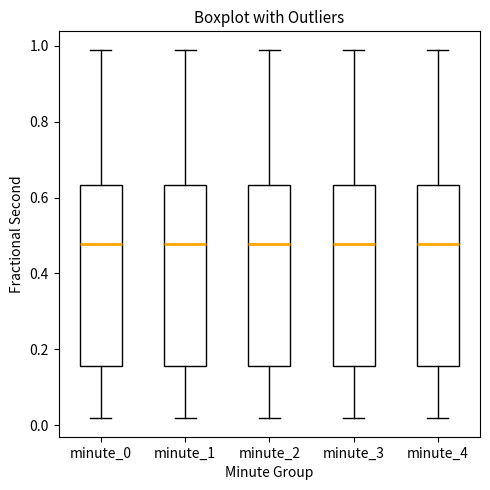

Reading left to right, read every box against the y-axis: the position of its median line, the range the box covers, and the ends of its whiskers. The values are not printed on the chart, so give them approximately, as read against the axis.

minute_0: median 0.48, box 0.16 to 0.64, whiskers 0.02 to 0.98
minute_1: median 0.48, box 0.16 to 0.64, whiskers 0.02 to 0.98
minute_2: median 0.48, box 0.16 to 0.64, whiskers 0.02 to 0.98
minute_3: median 0.48, box 0.16 to 0.64, whiskers 0.02 to 0.98
minute_4: median 0.48, box 0.16 to 0.64, whiskers 0.02 to 0.98